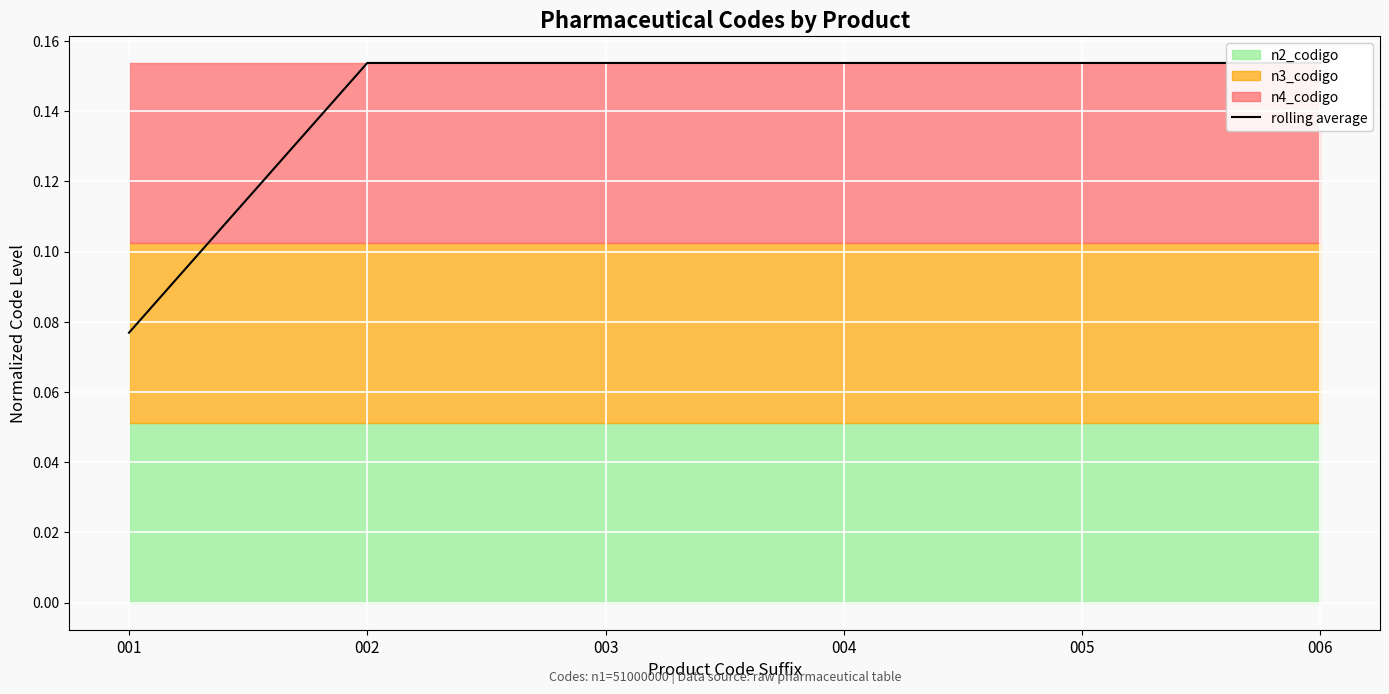

Where is the data nearest to the value 0?

001